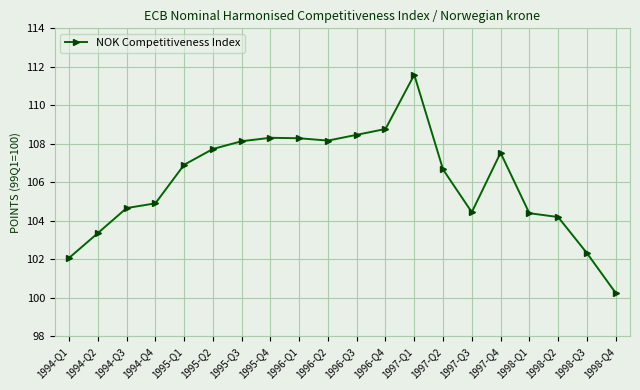

What is the change in value from 1995-Q4 to 1996-Q2?

-0.1